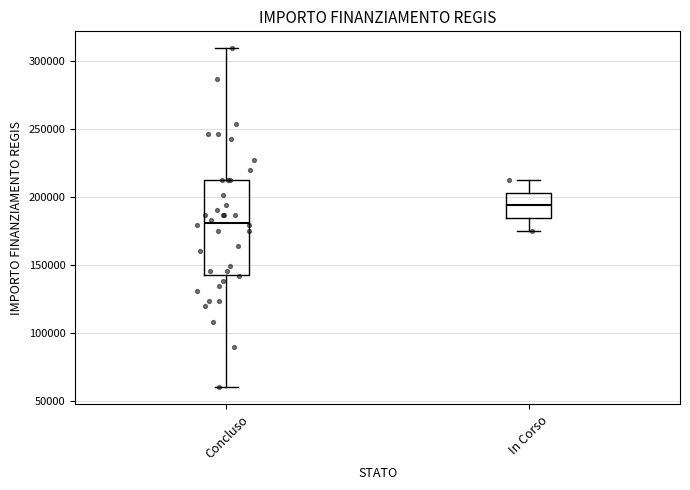

Which box has the highest median line?

In Corso